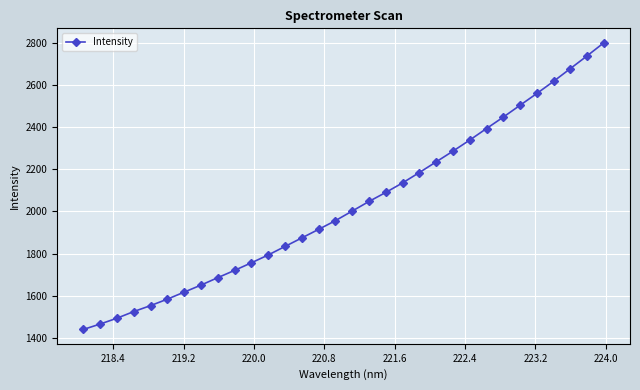

What is the value of the 8th point from the left?

1649.7